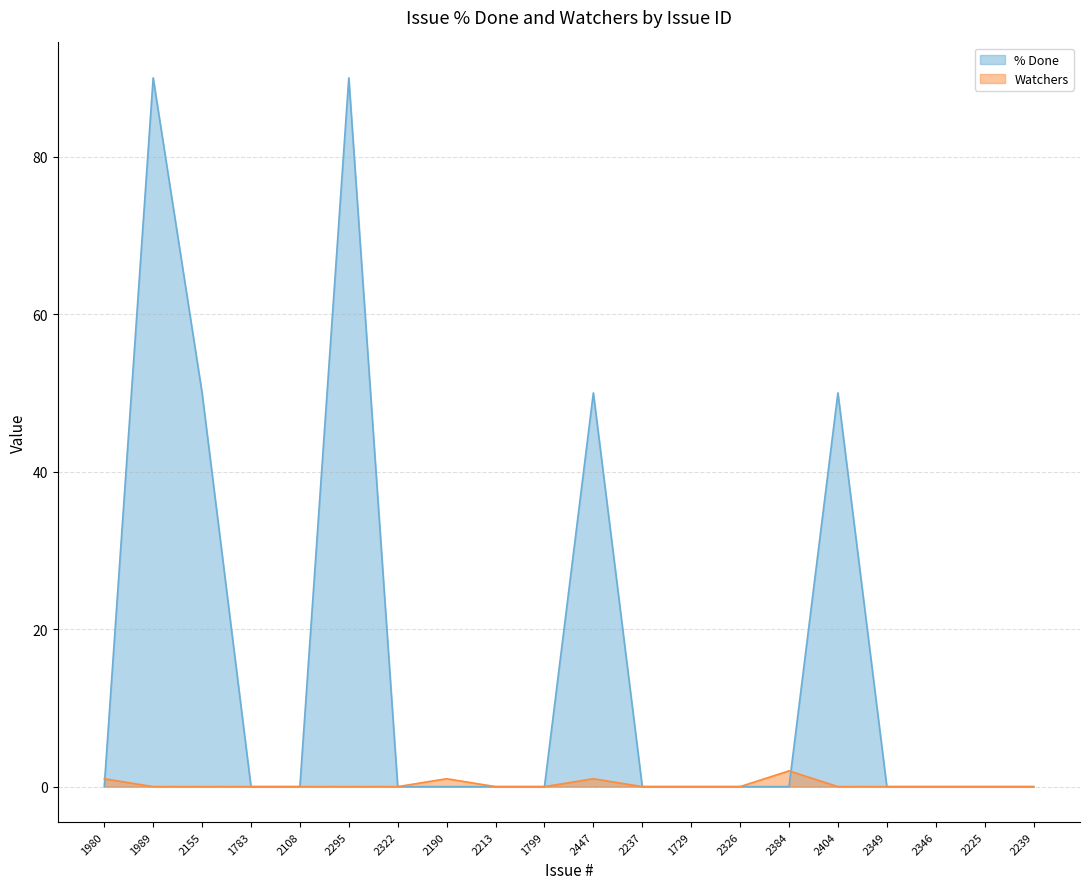

At which category does % Done reach its first local peak?

1989